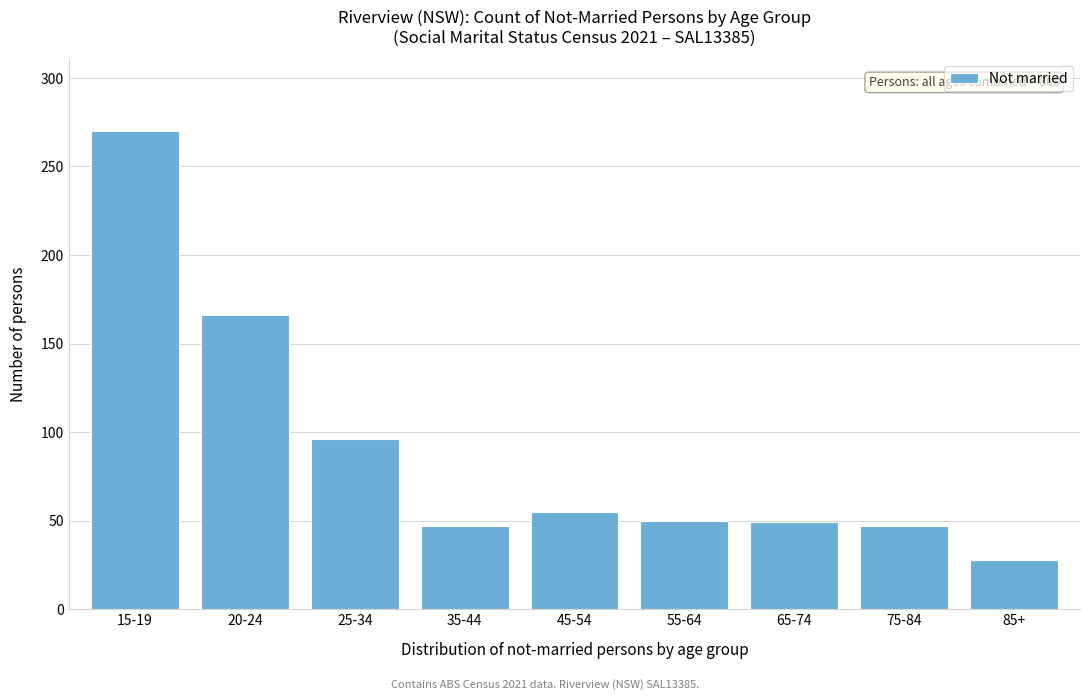

What position from the left is 65-74?

7